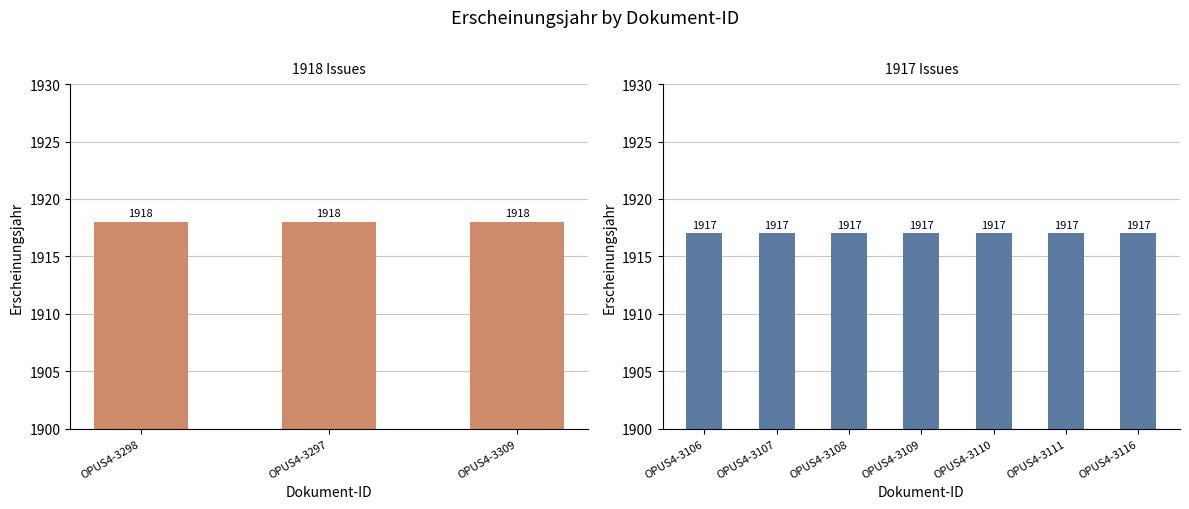

Count the values in the range 1917 to 1918.

10